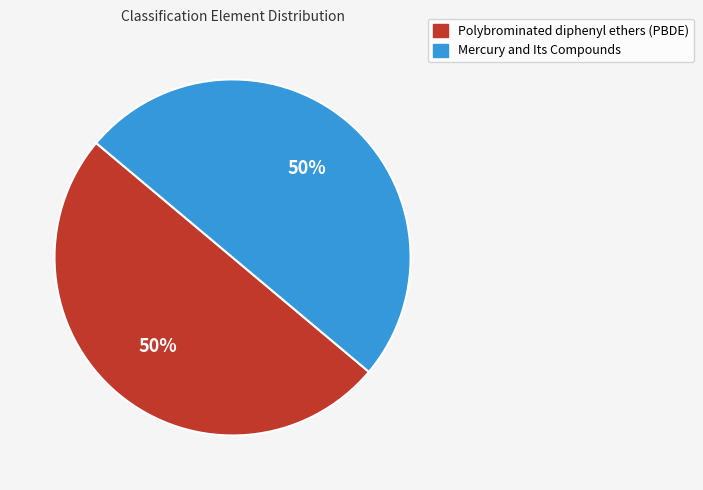

How many slices are in this pie chart?

2